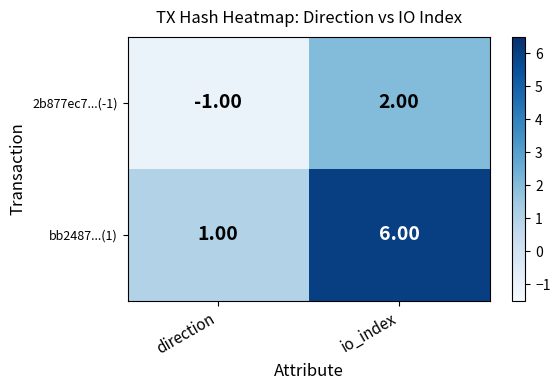

Is the value of 2b877ec7...(-1) at io_index greater than the value of bb2487...(1) at direction?

Yes